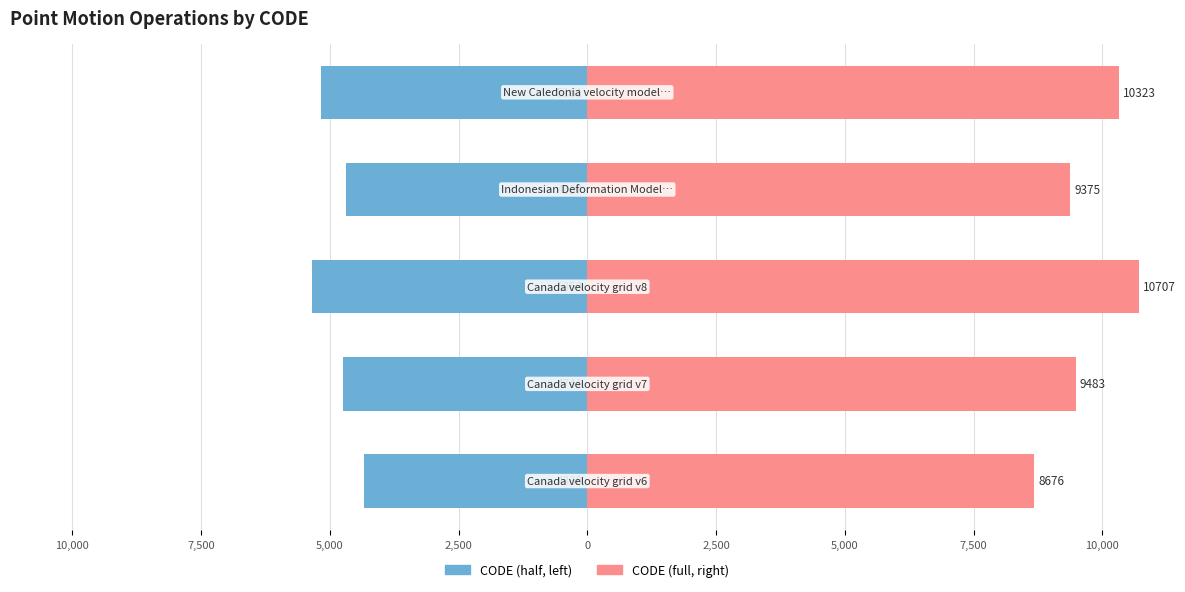

What is the sum of all CODE values?

48564